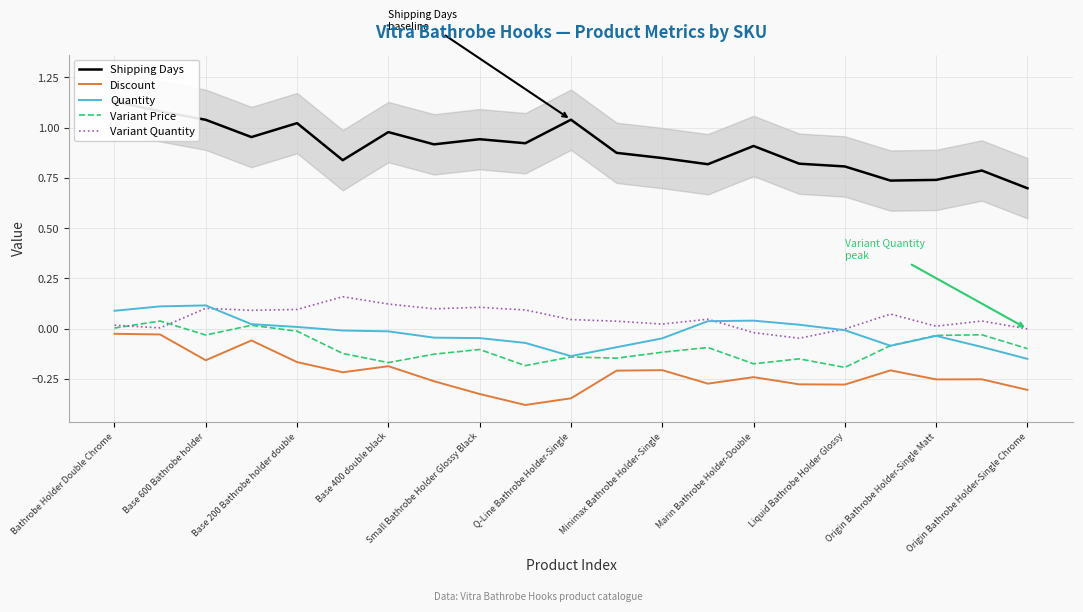

True or false: Quantity has a value of -0.0 at Base 400 double black.

True